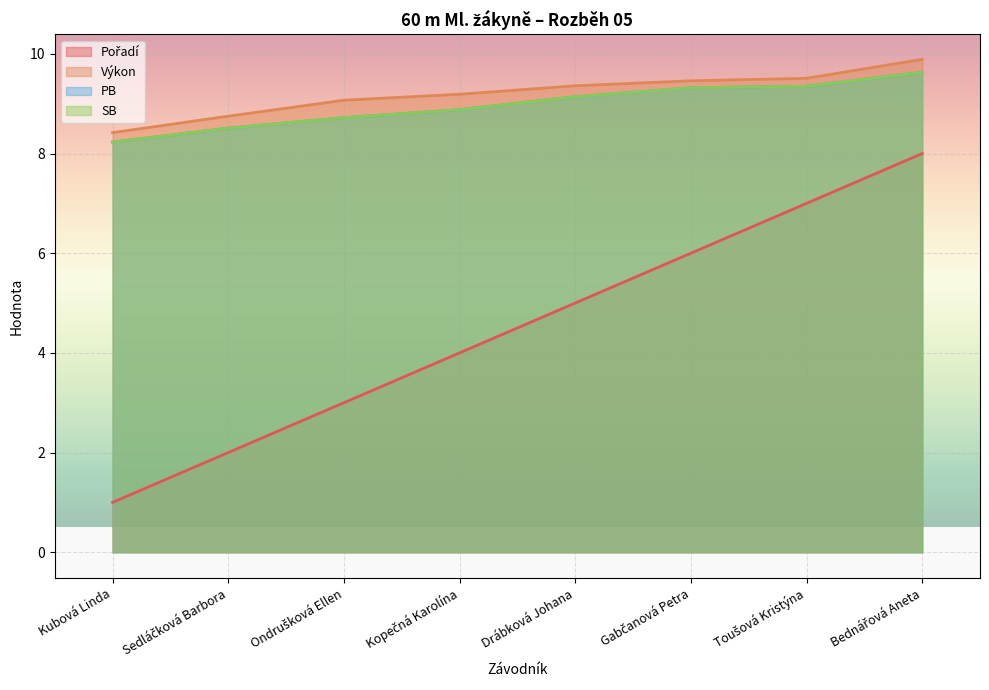

What is the sum of all Výkon values?

73.7